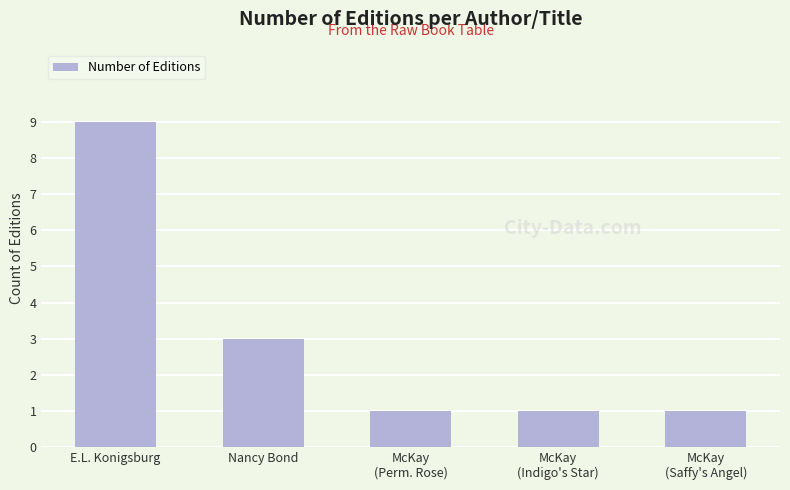

At which label is the value closest to 5?

Nancy Bond